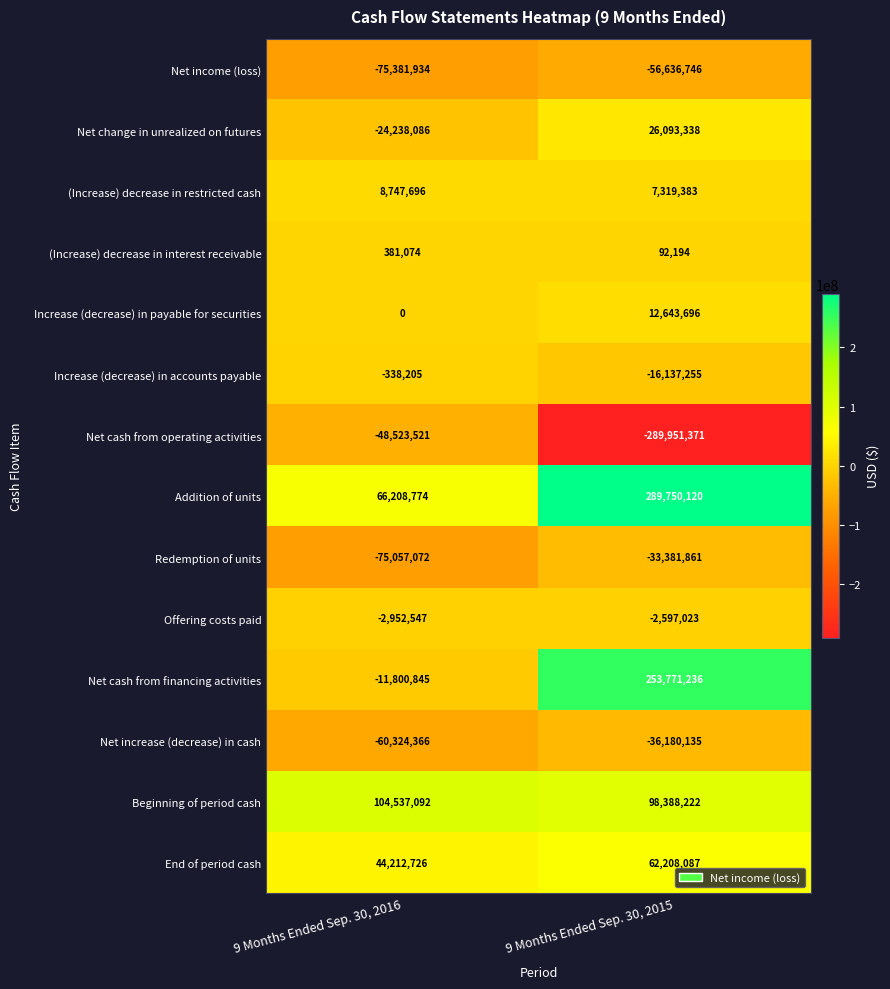

How many series are shown in this chart?

14